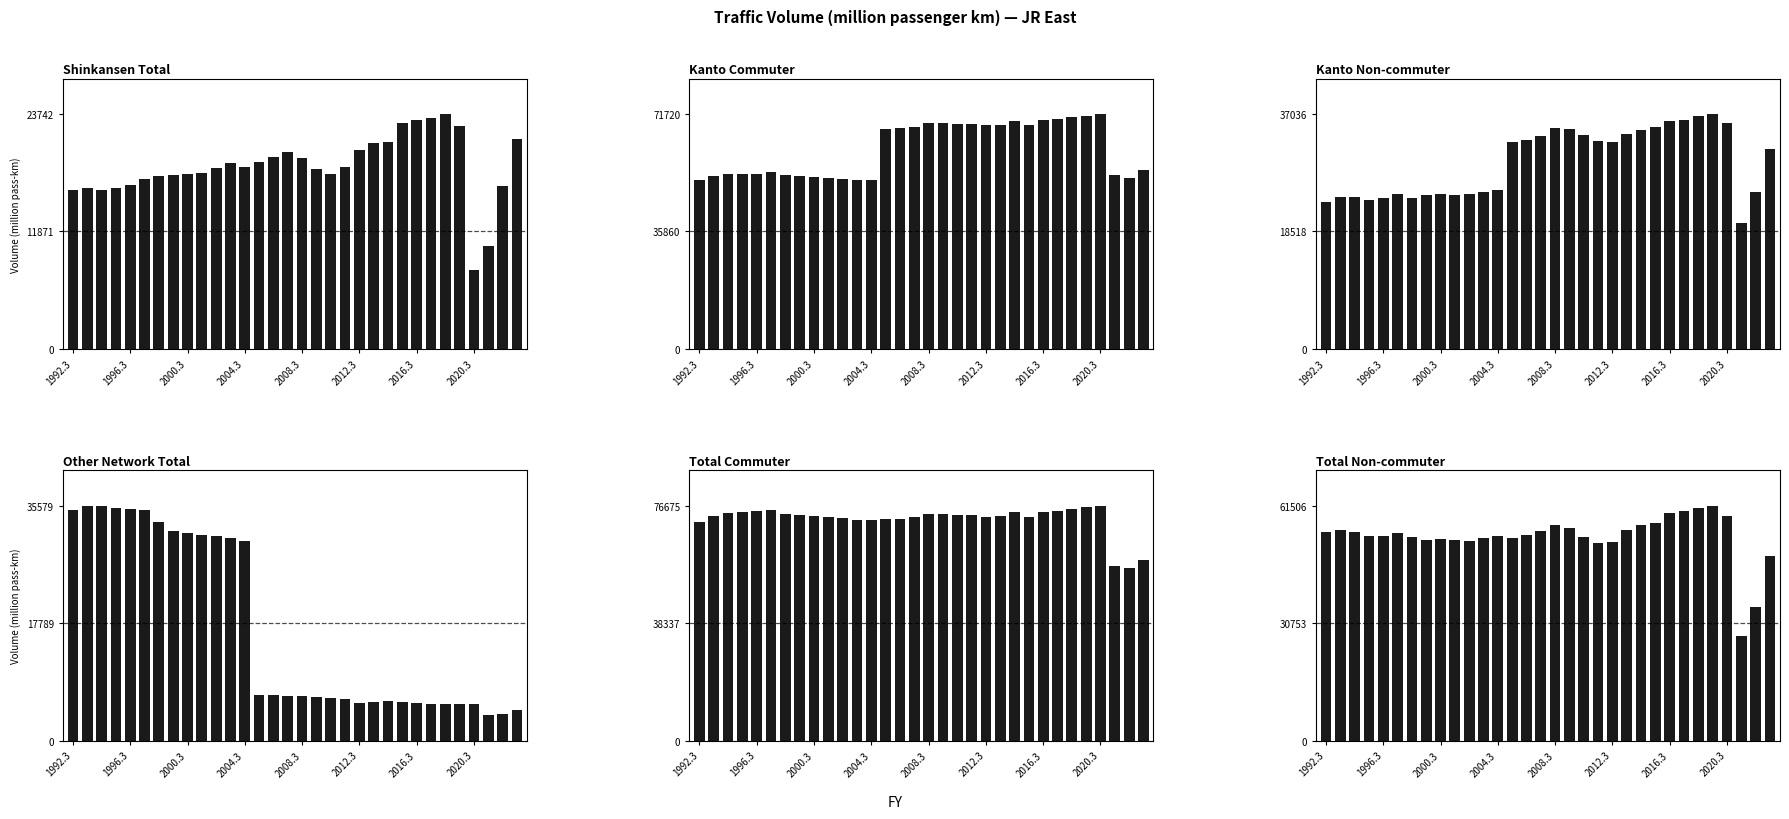

Where does the Total Non-commuter series first go above 53721?

1992.3